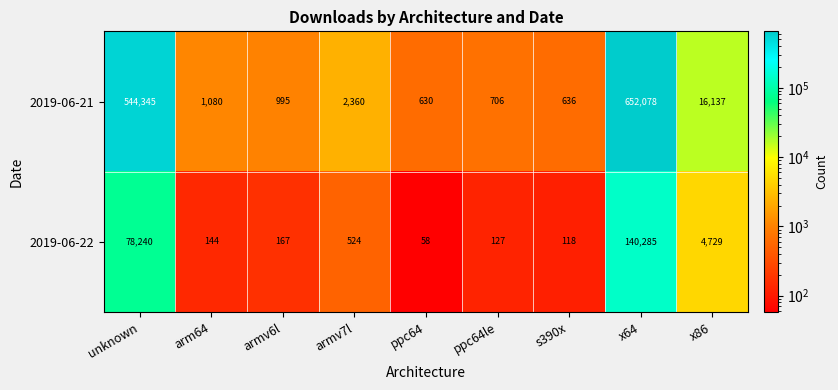

Reading right to left, what are all the values shown in this chart?

2019-06-21: x86=16137	x64=652078	s390x=636	ppc64le=706	ppc64=630	armv7l=2360	armv6l=995	arm64=1080	unknown=544345
2019-06-22: x86=4729	x64=140285	s390x=118	ppc64le=127	ppc64=58	armv7l=524	armv6l=167	arm64=144	unknown=78240